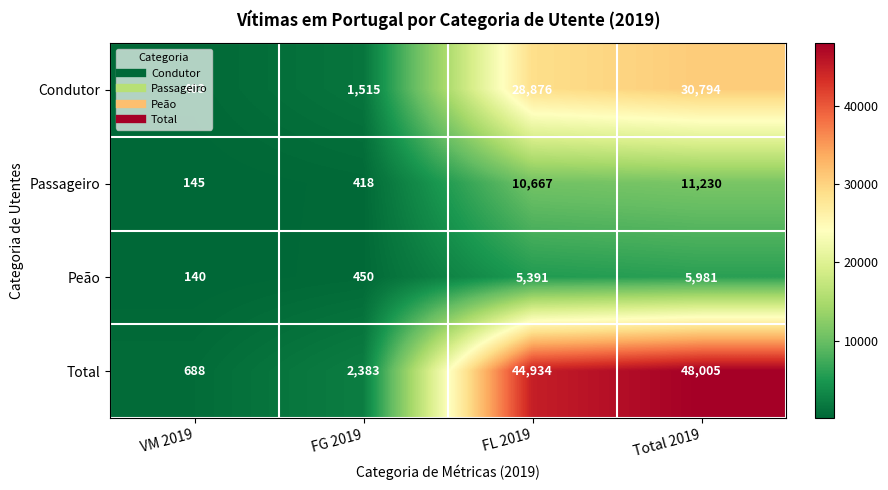

Which series has the largest range (max minus min)?

Total